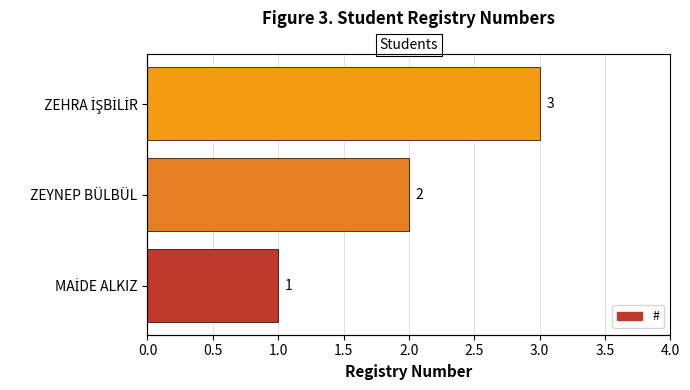

What is the difference between the values at ZEYNEP BÜLBÜL and ZEHRA İŞBİLİR?

1